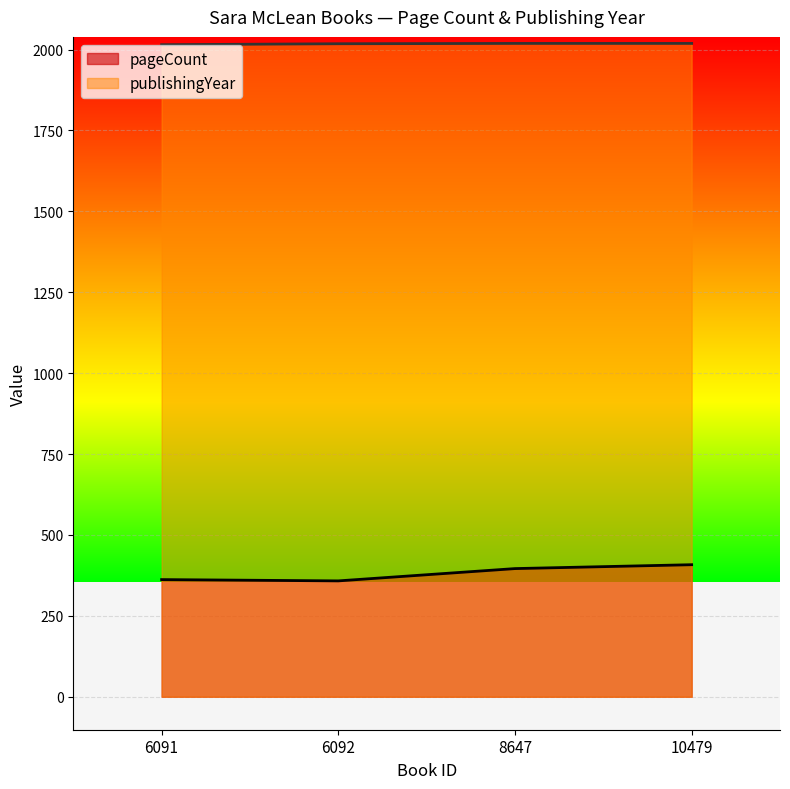

True or false: pageCount and publishingYear cross at least once.

False